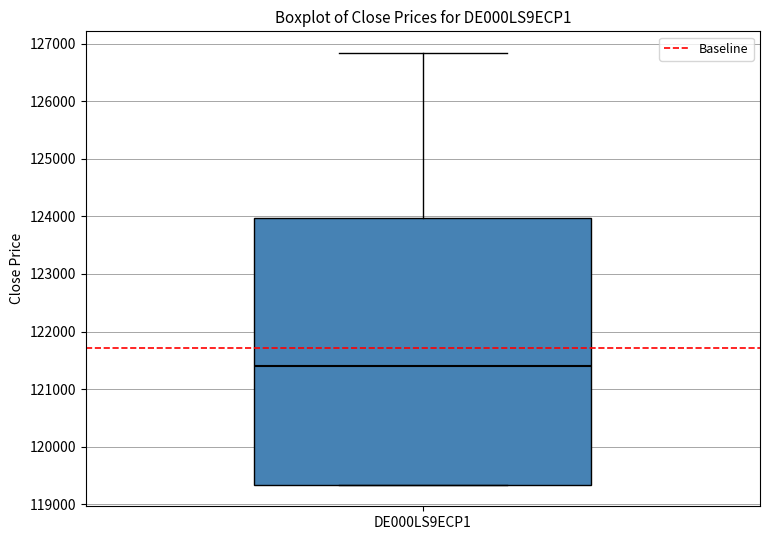

Where is the upper edge of the box for DE000LS9ECP1 on the y-axis? The values are not printed on the chart, so give them approximately, as read against the axis.

124000